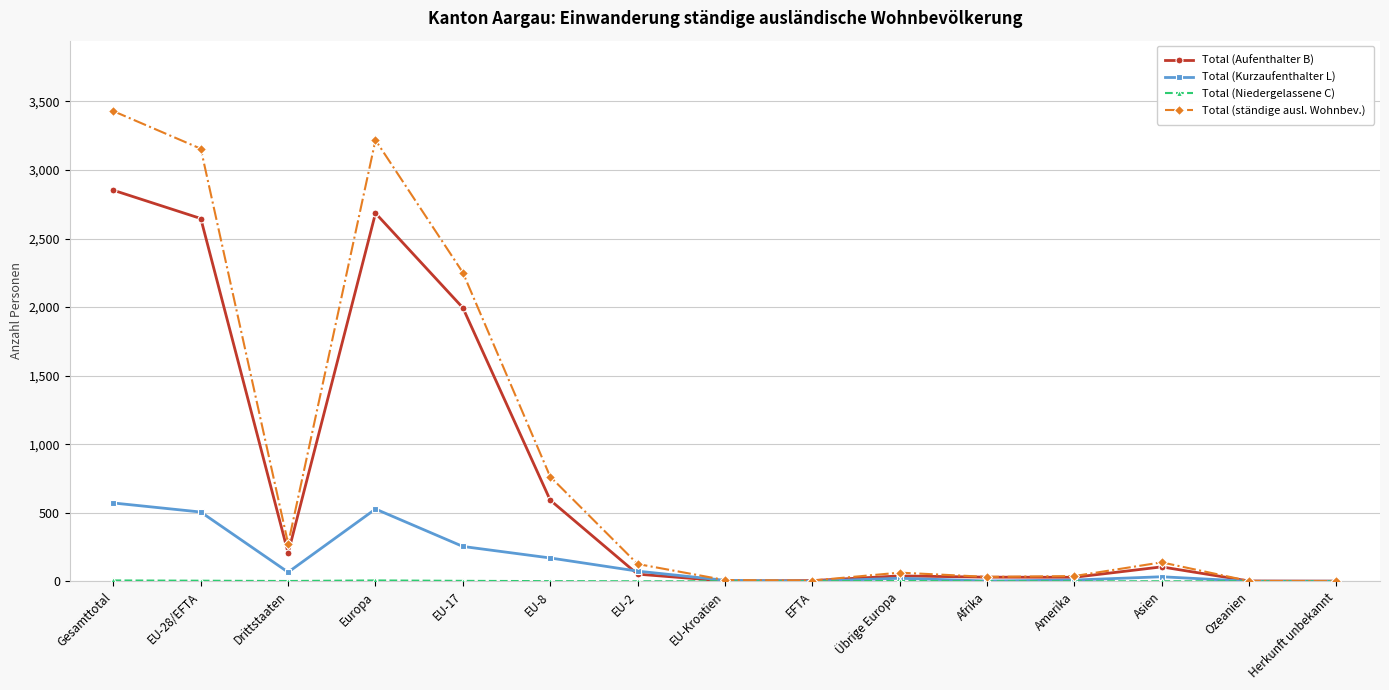

The Total (ständige ausl. Wohnbev.) series shows 893 at Europa. True or false?

False